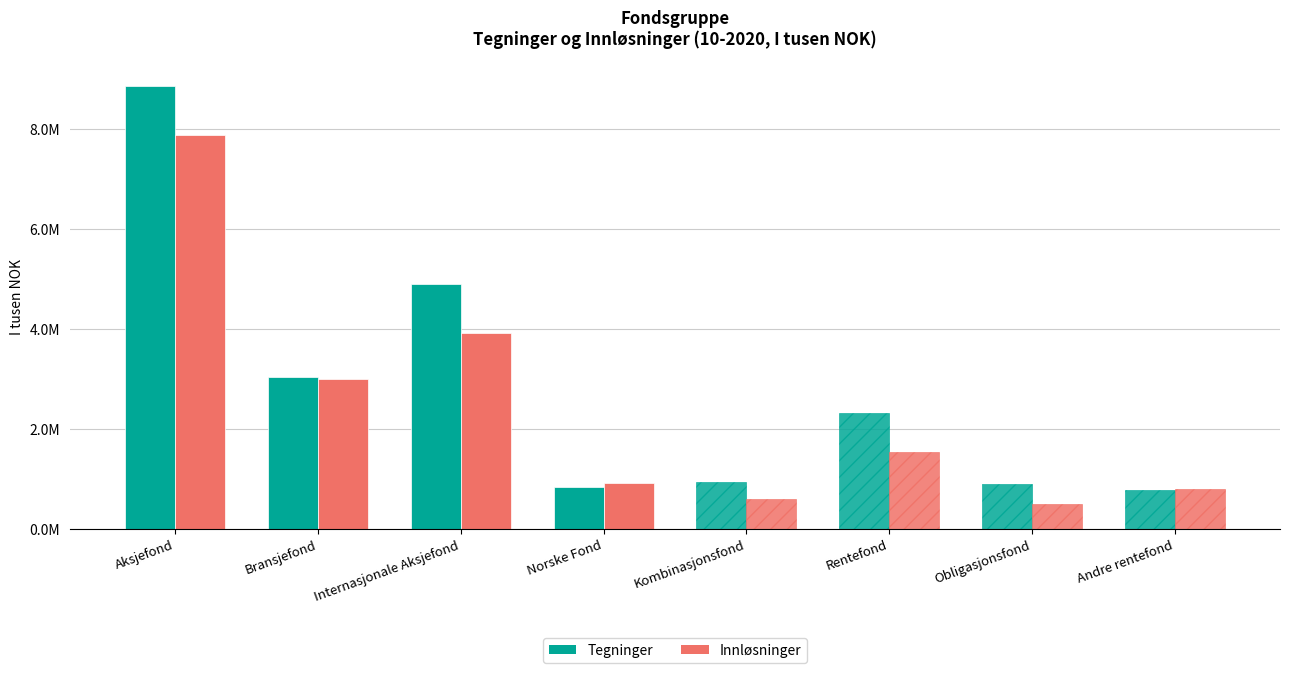

Are the bars grouped side by side (vs. stacked)?

Yes